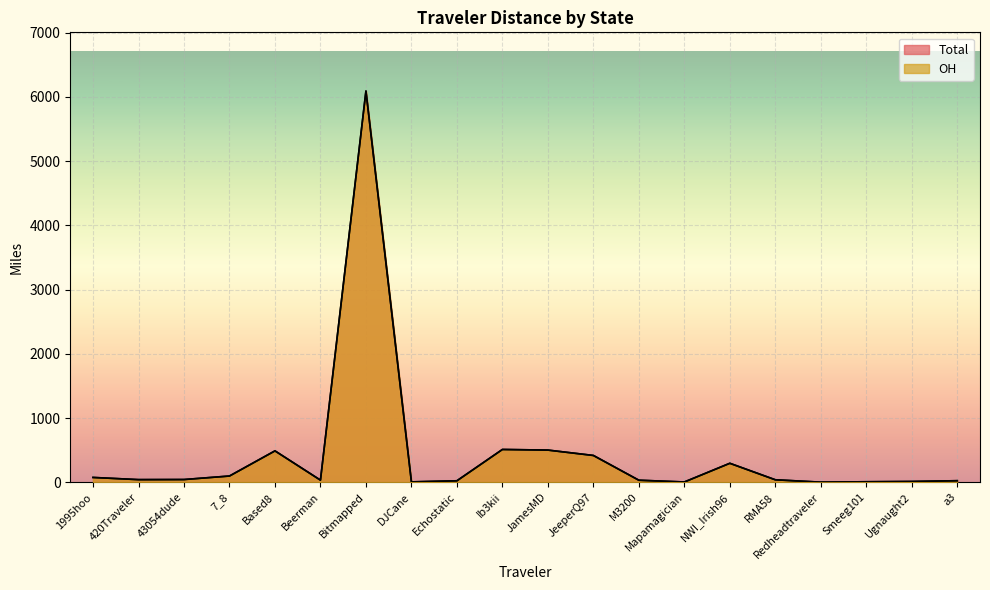

How many lines are shown in the chart?

2